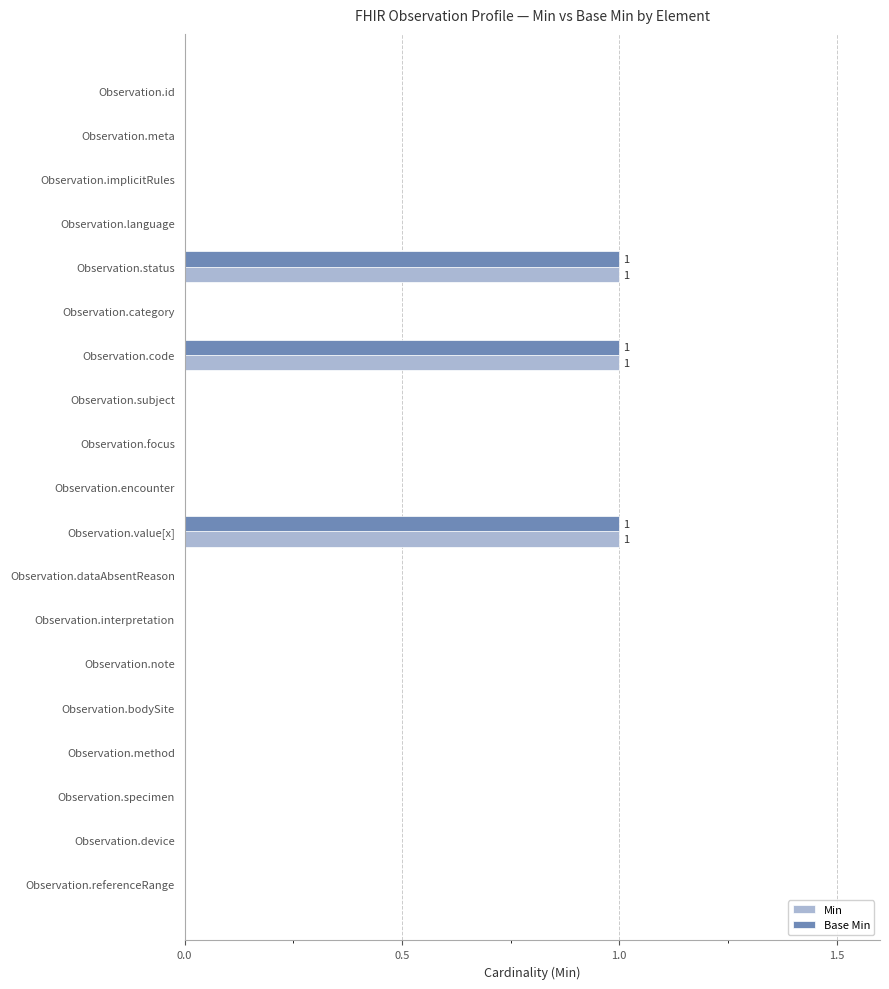

True or false: Min has a value of -1 at Observation.category.

False